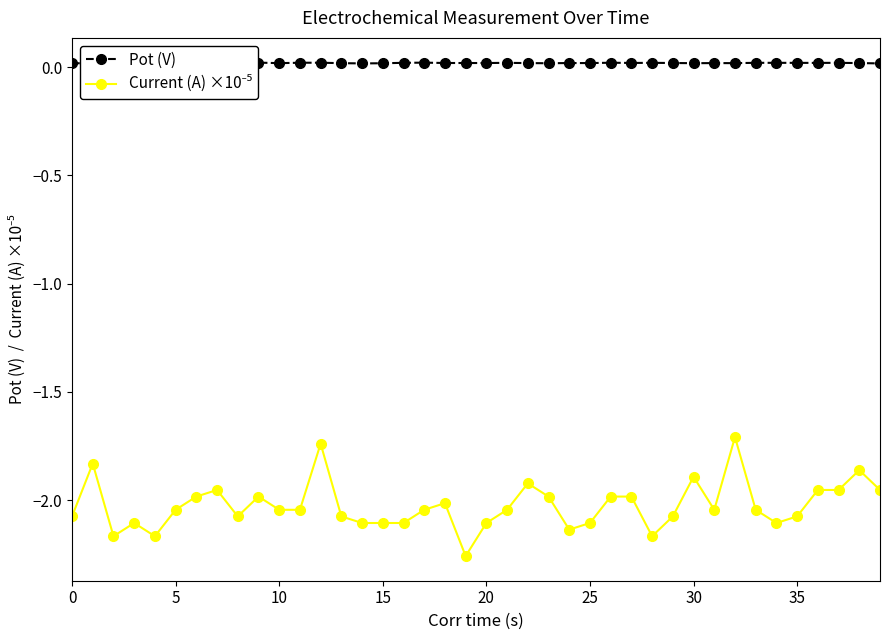

What is the sum of the Current (A) ×10⁻⁵ values at 36 and 24?

-4.1